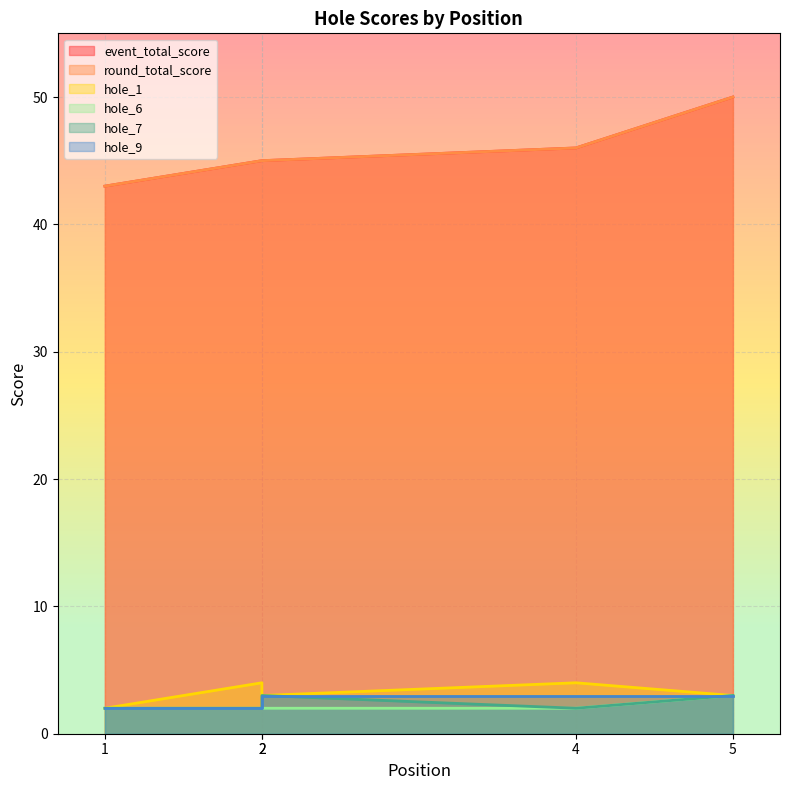

What is the difference between the maximum and minimum values in the hole_6 series?

1